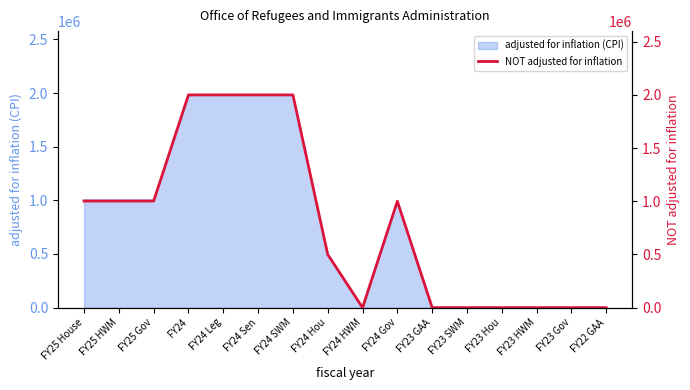

Reading left to right, transcribe all the data shown in this chart.

FY25 House=1002210	FY25 HWM=1002210	FY25 Gov=1002210	FY24=2000000	FY24 Leg=2000000	FY24 Sen=2000000	FY24 SWM=2000000	FY24 Hou=500000	FY24 HWM=0	FY24 Gov=1000000	FY23 GAA=0	FY23 SWM=0	FY23 Hou=0	FY23 HWM=0	FY23 Gov=0	FY22 GAA=0